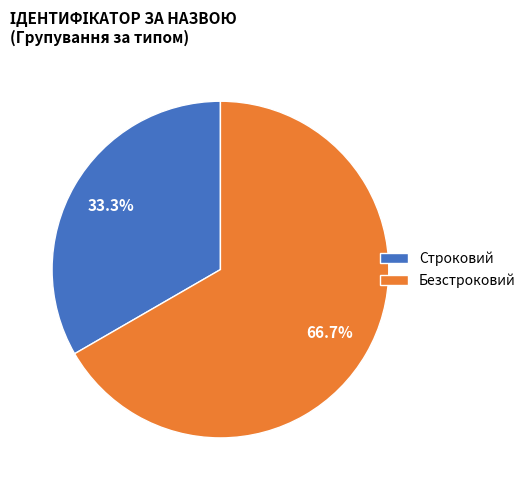

Which slice is the smallest?

Строковий